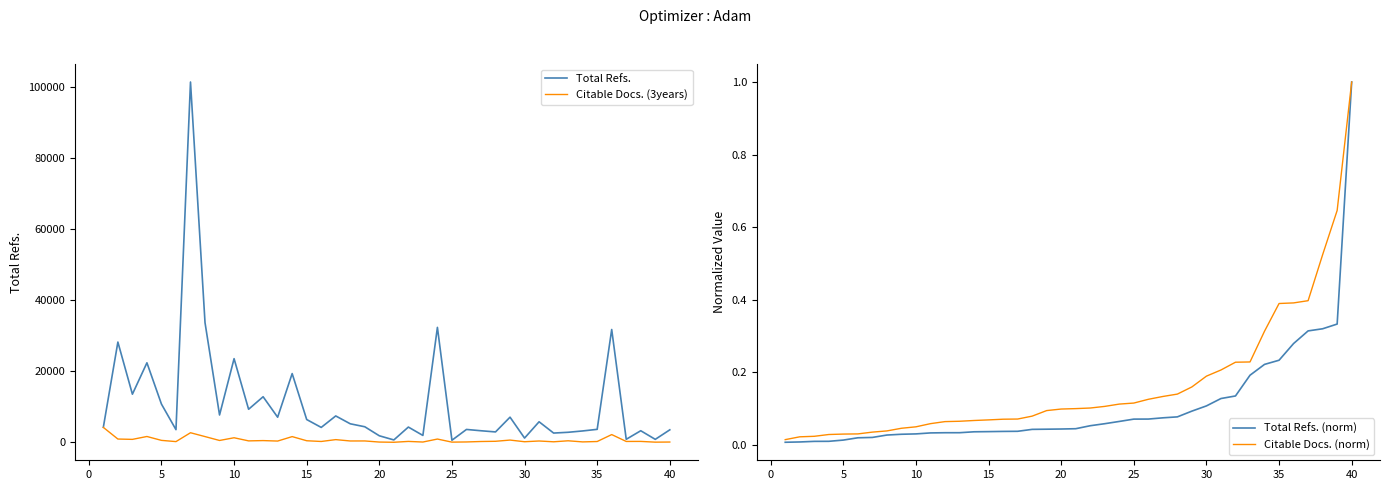

True or false: Total Refs. (norm) and Citable Docs. (norm) cross at least once.

False